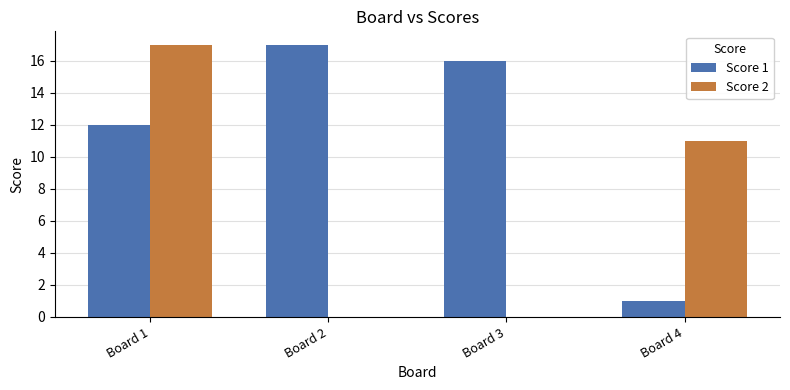

Which series has the largest total across all categories?

Score 1